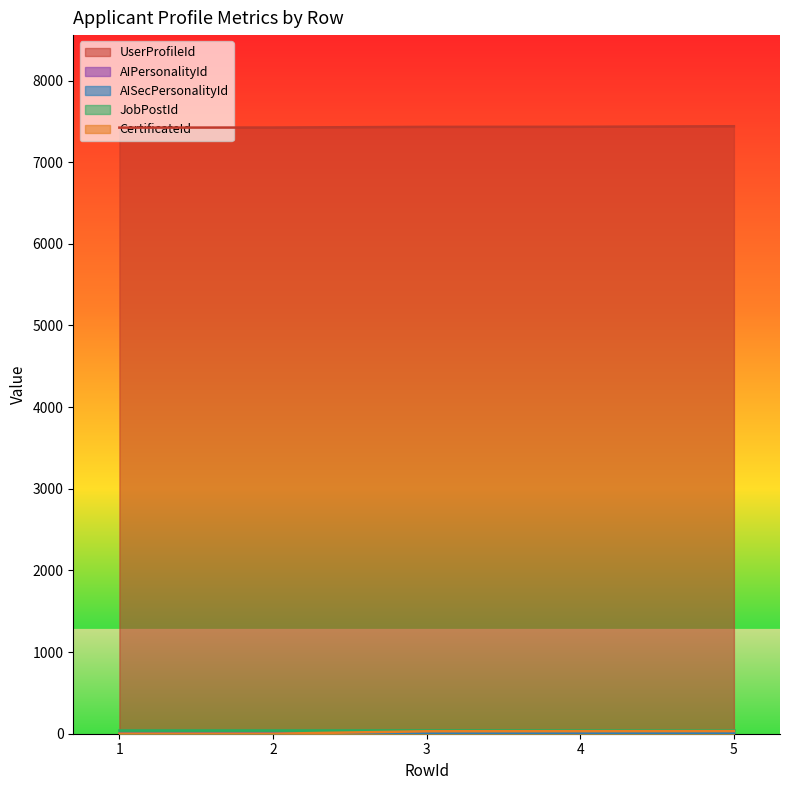

What is the spread (max minus min) of values at 3?

7431